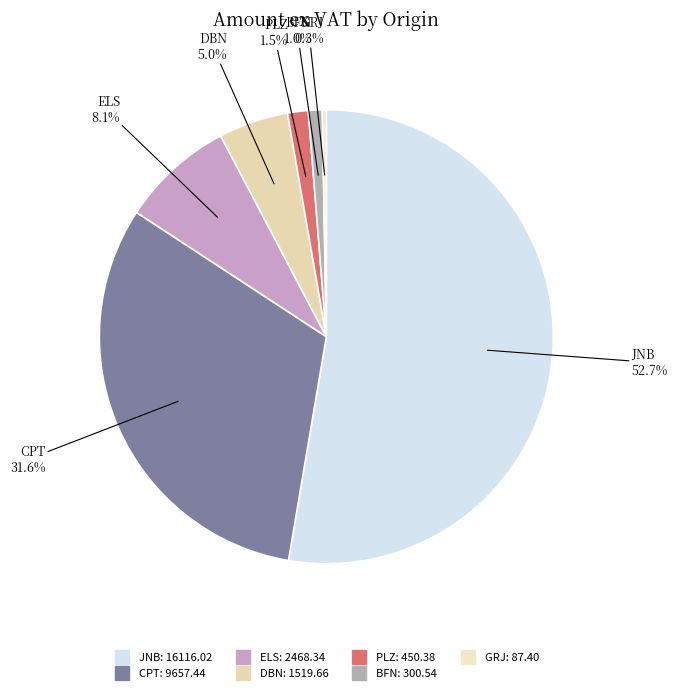

True or false: ELS accounts for 13% of the total.

False